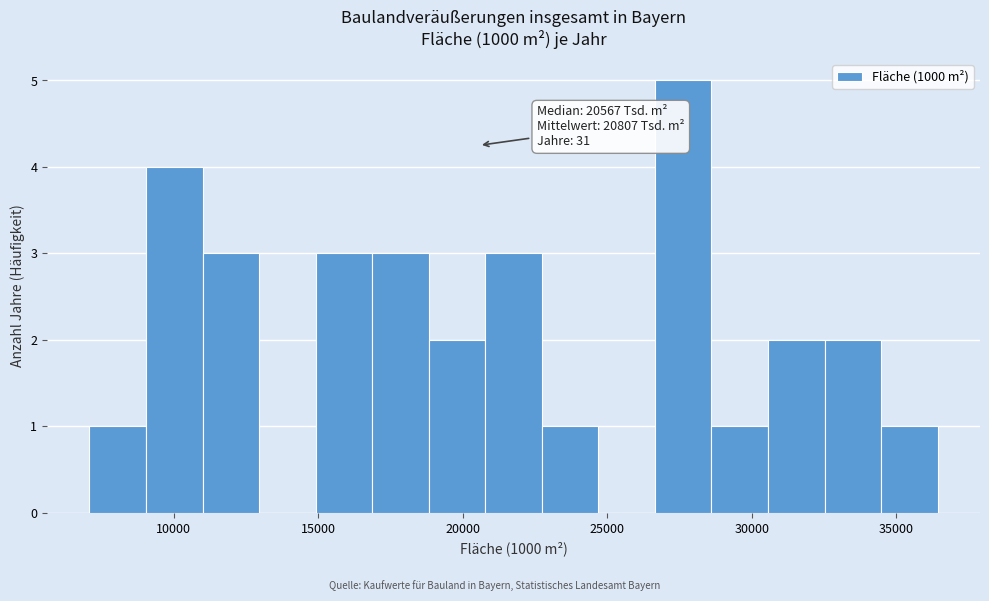

Read against the x-axis, roughly where is the centre of the tallest bar?

27500